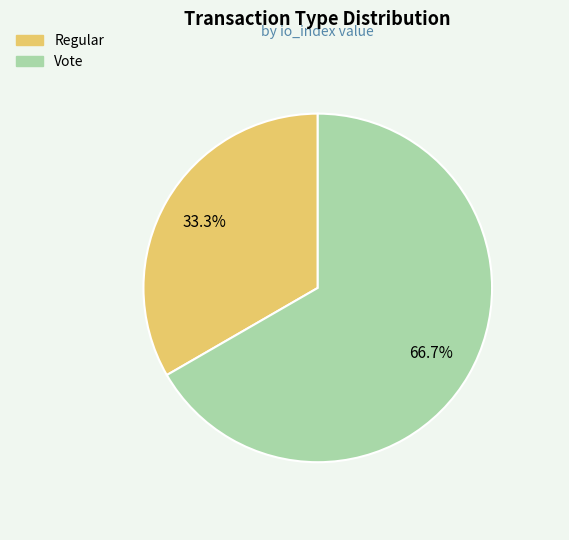

To the nearest percent, what portion does Regular represent?

33%